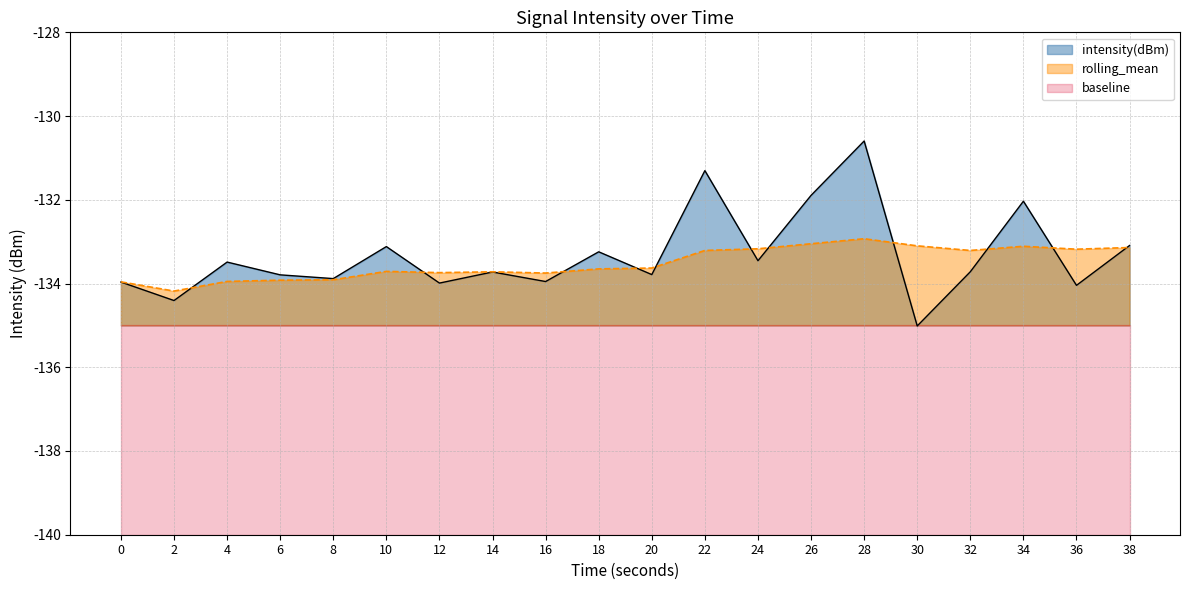

Which series has the largest range (max minus min)?

intensity(dBm)